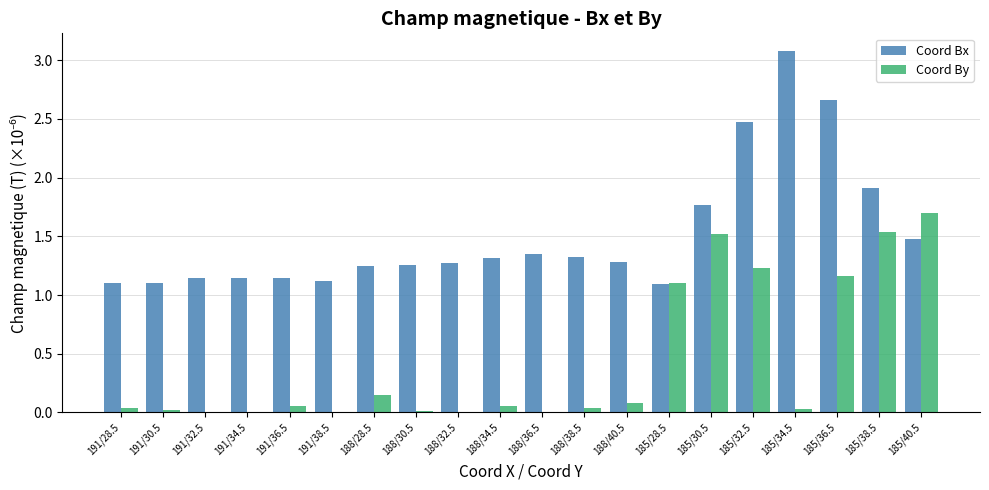

Is the value of Coord By at 191/28.5 greater than the value of Coord Bx at 191/28.5?

No